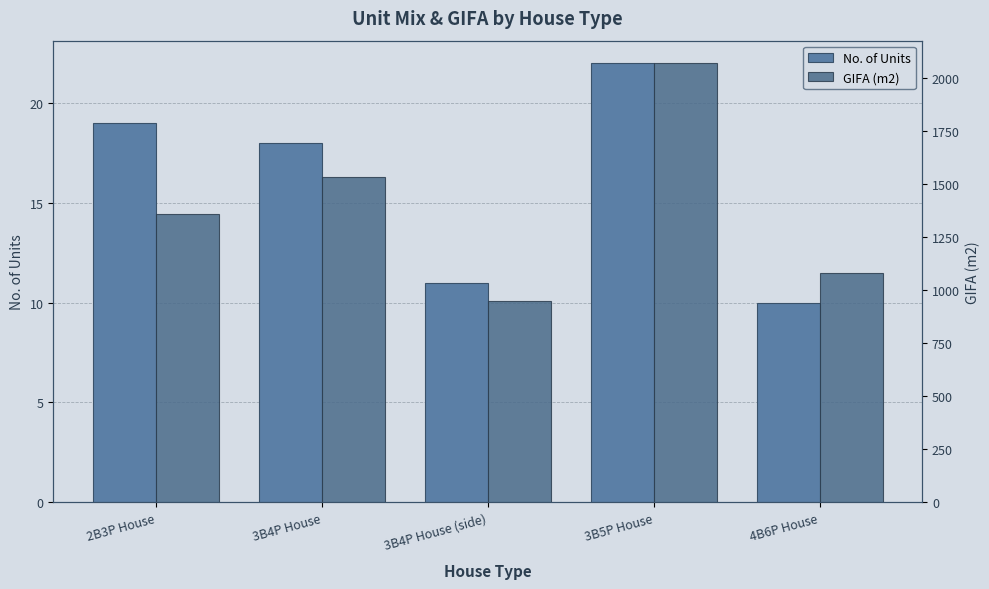

Between 2B3P House and 3B4P House (side), which series saw the biggest shift?

GIFA (m2)